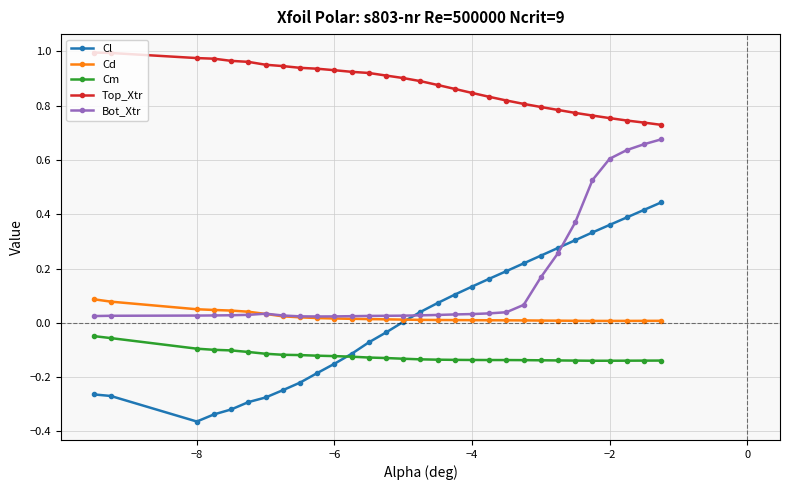

List the series in order of their peak value, lowest first.

Cm, Cd, Cl, Bot_Xtr, Top_Xtr